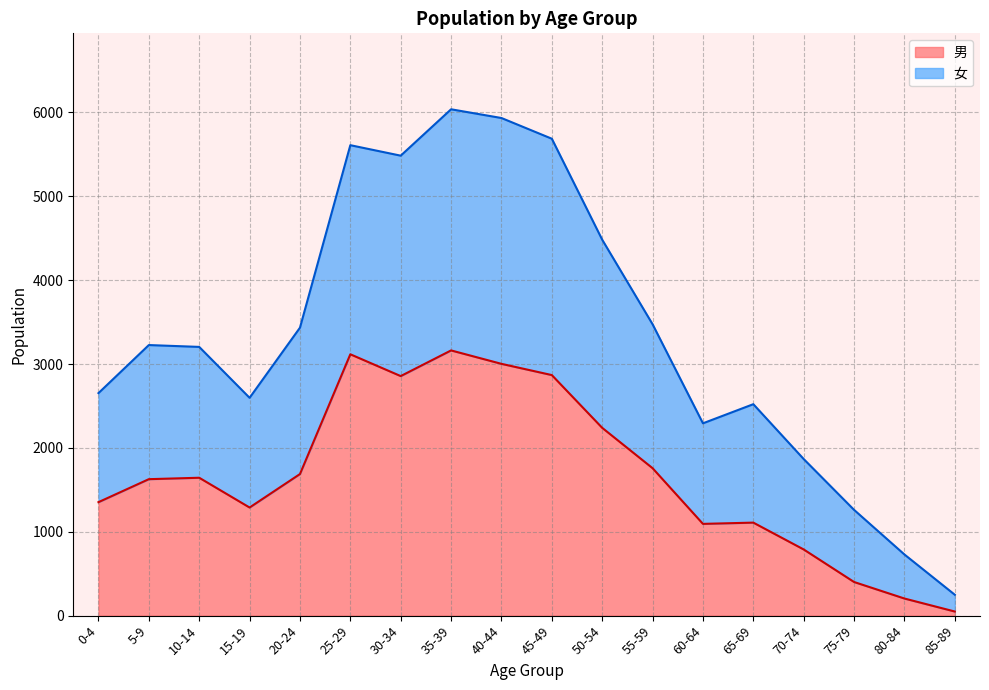

What is the difference between the maximum and minimum values in the 男 series?

3113